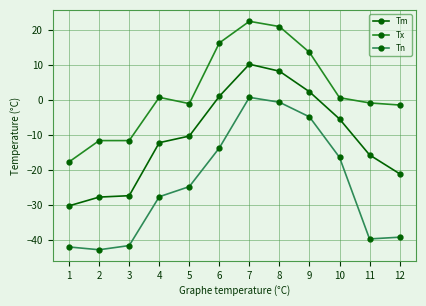

At 9, list the series in order from largest to smallest.

Tx, Tm, Tn